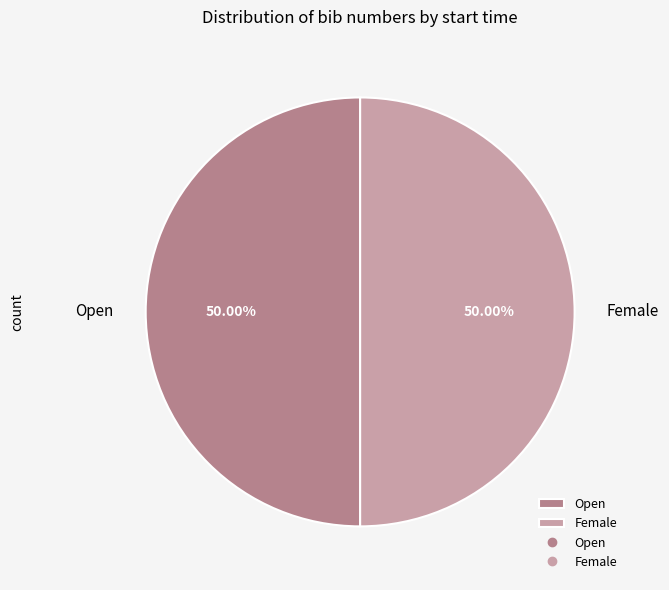

Do Open and Female together represent more than half of the pie?

Yes